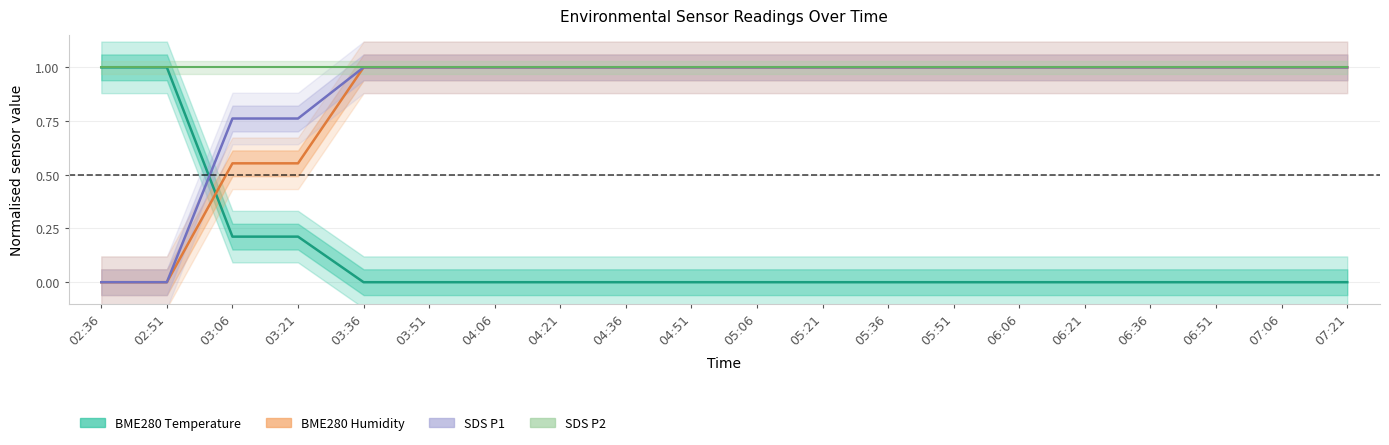

How many times do BME280_temperature and BME280_humidity cross each other?

1